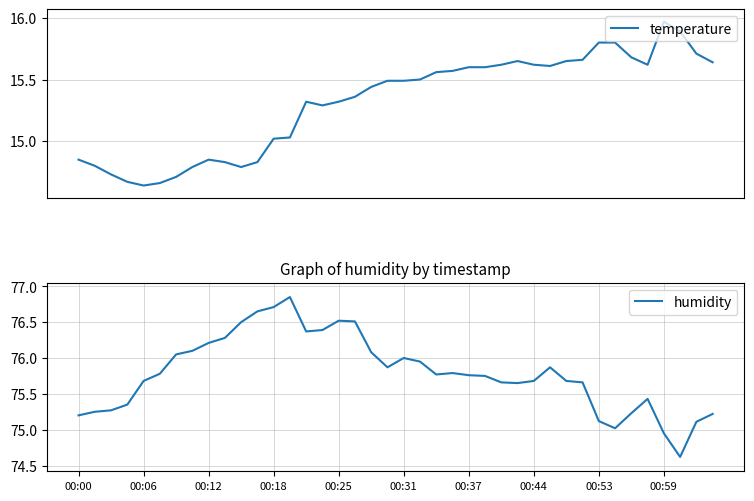

The value of humidity at 00:18 is 76.7. True or false?

True